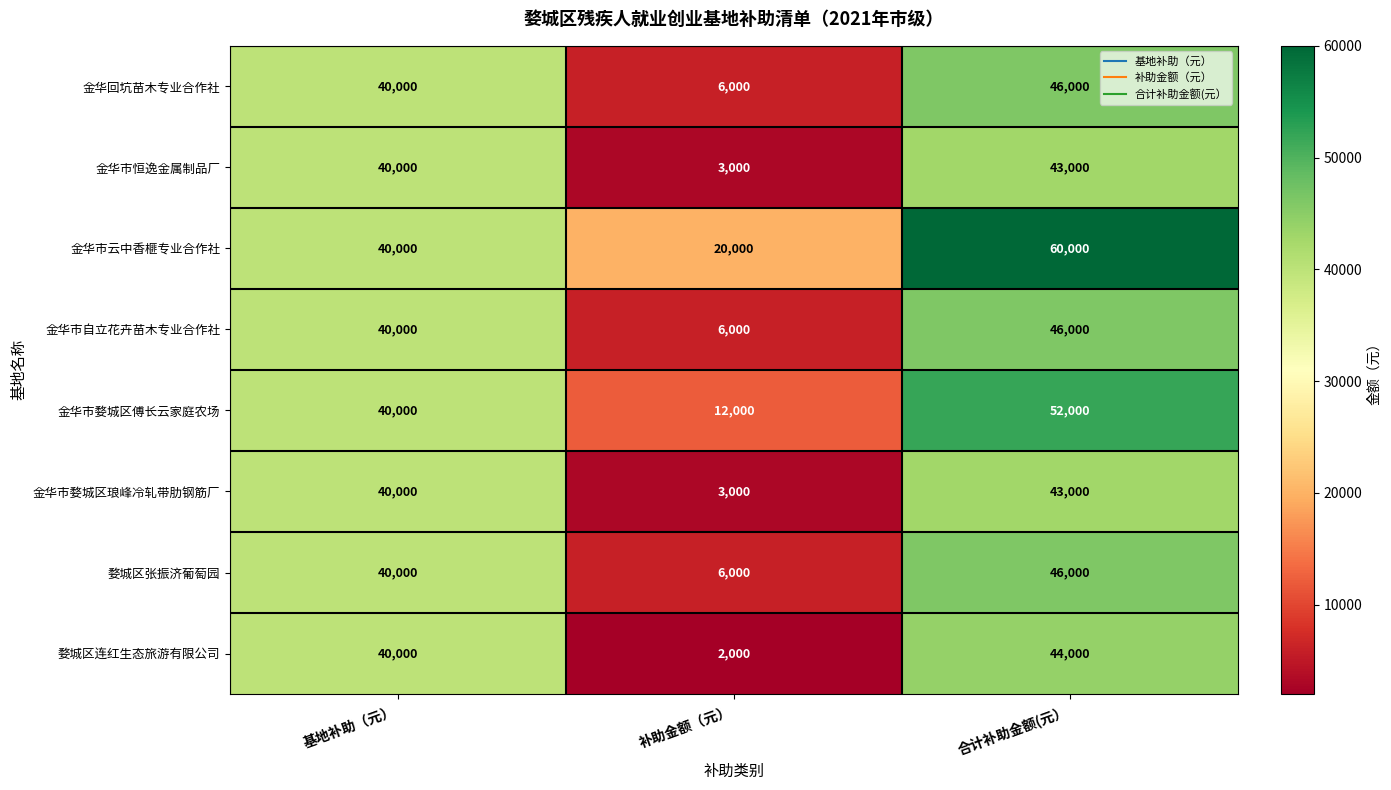

How many categories are shown in the chart?

3